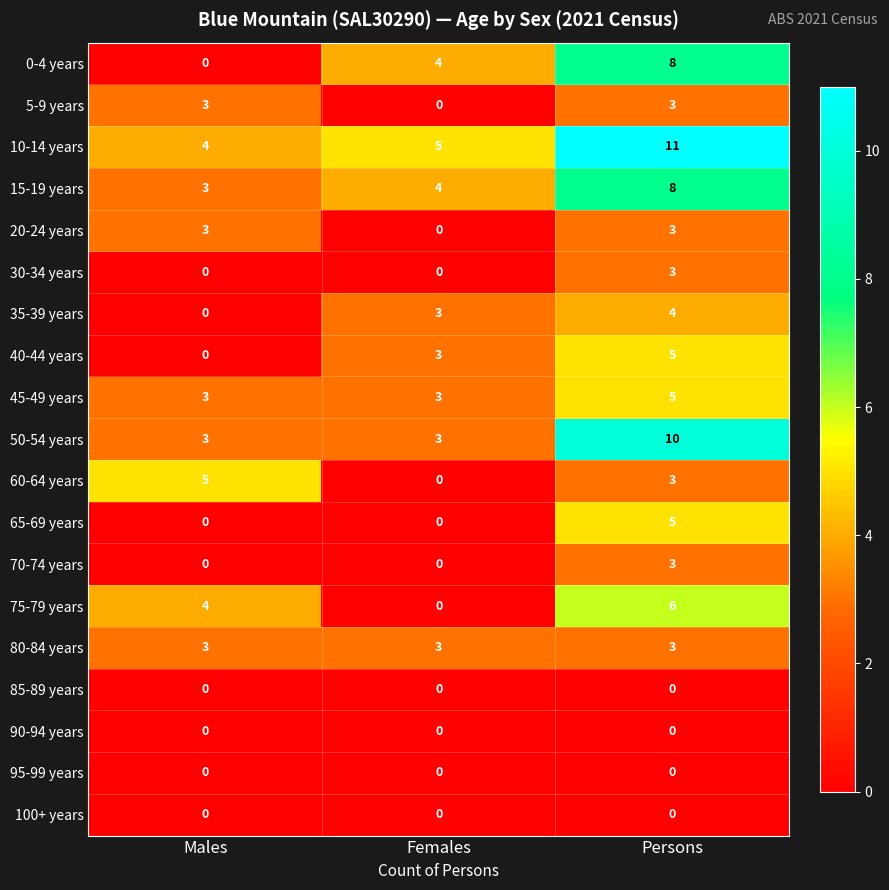

At which category is the sum across all series the highest?

Persons